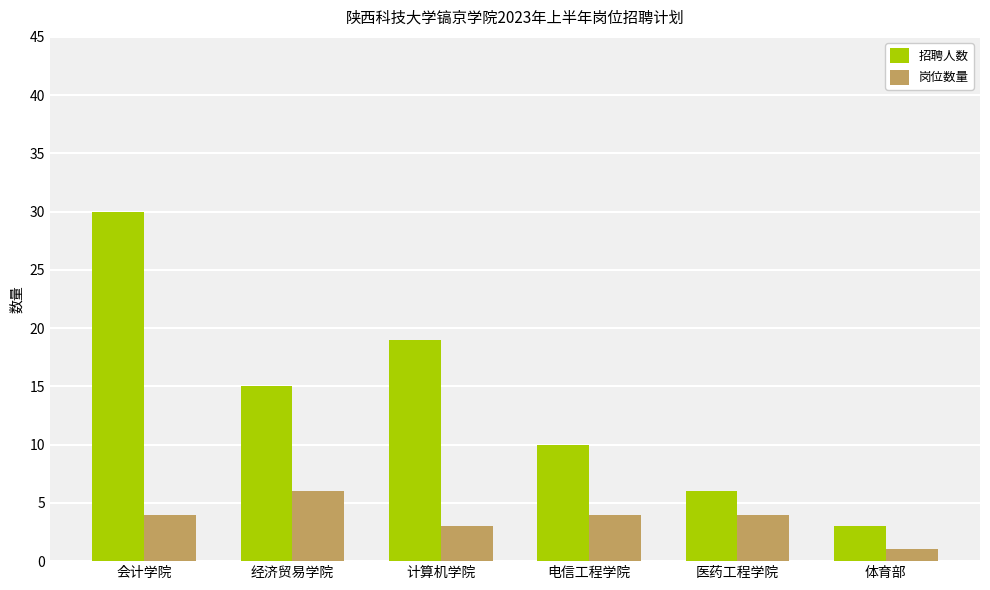

Rank the series at 会计学院 from lowest to highest value.

岗位数量, 招聘人数